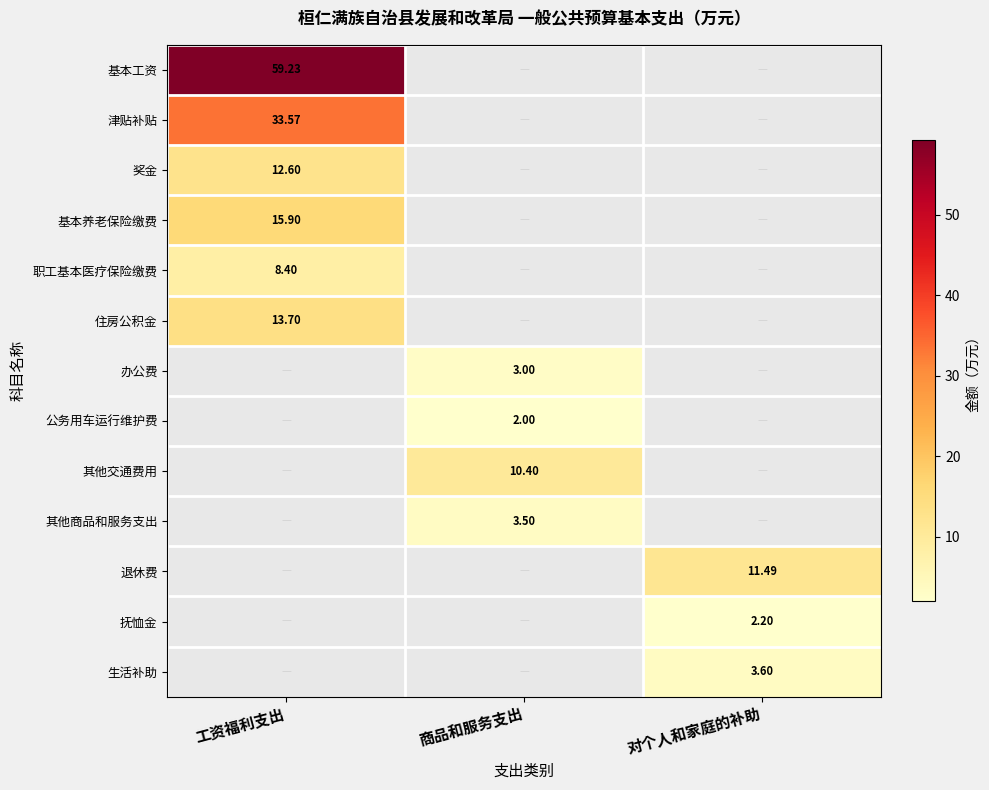

True or false: 公务用车运行维护费 has a value of 2.0 at 商品和服务支出.

True